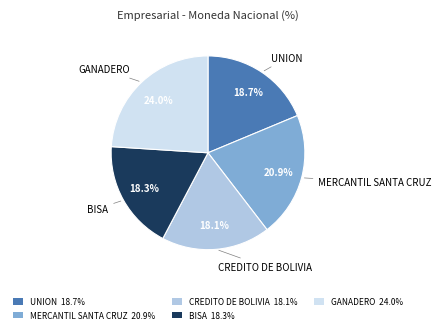

Is GANADERO 24.0% the majority of the pie?

No